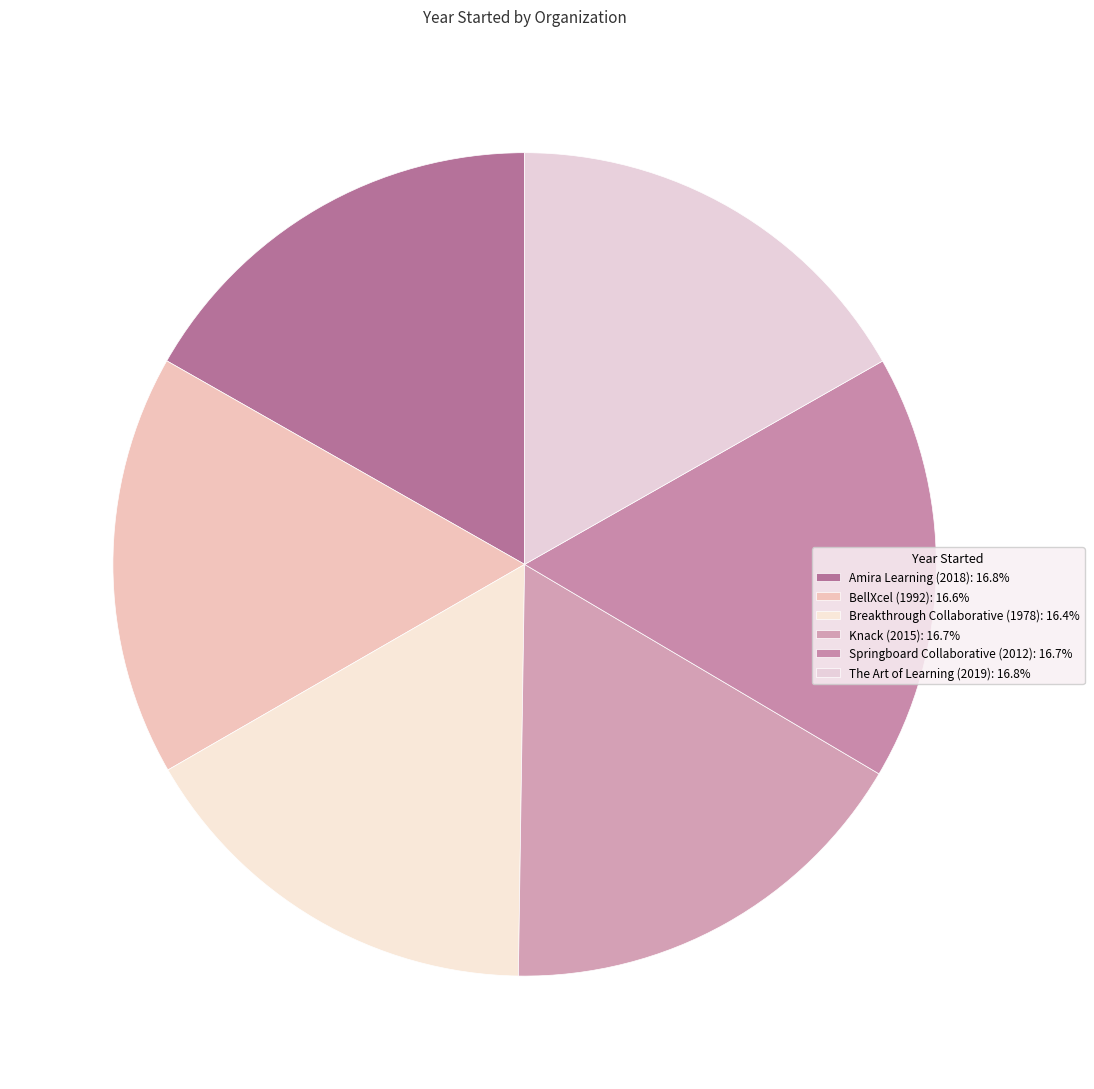

Is there a majority slice in this chart?

No